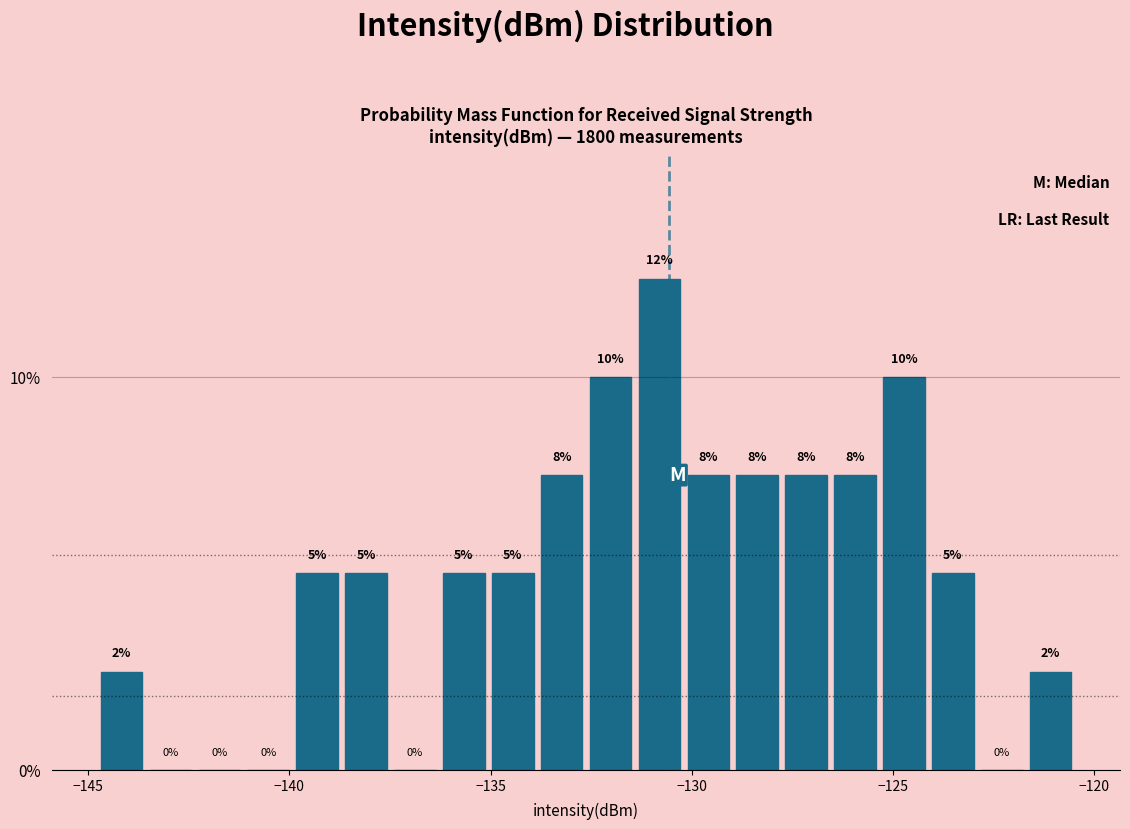

Read against the x-axis, roughly where is the centre of the tallest bar?

-131.0